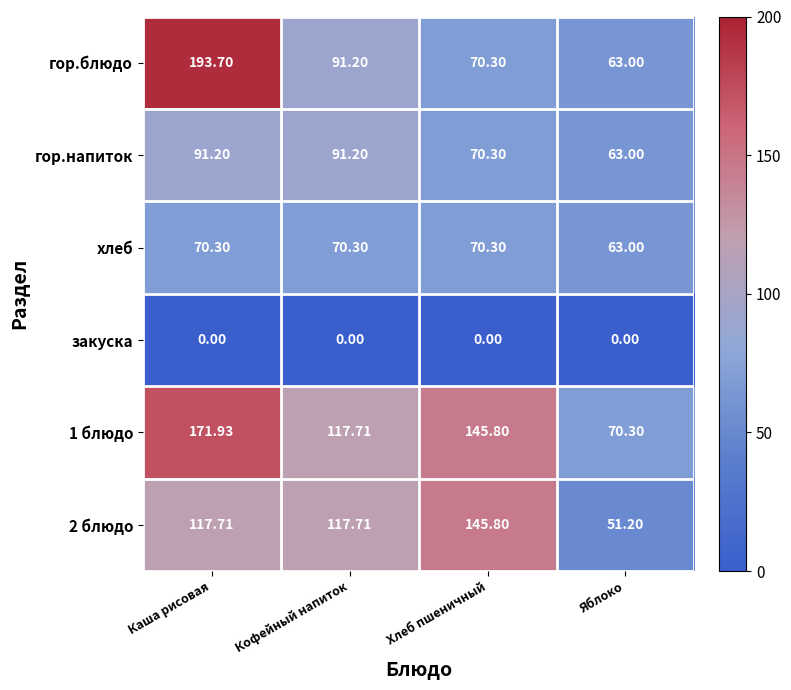

Which category has the lowest value in the гор.блюдо series?

Яблоко